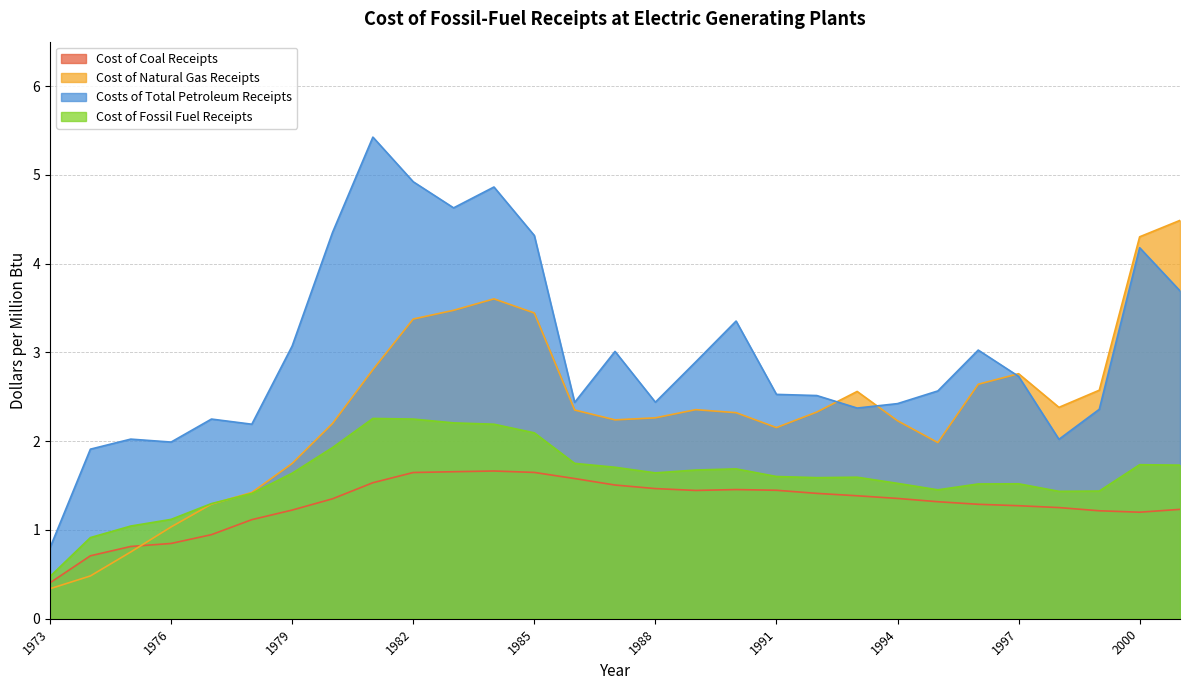

What is the approximate value of Cost of Coal Receipts at 1986?

1.6